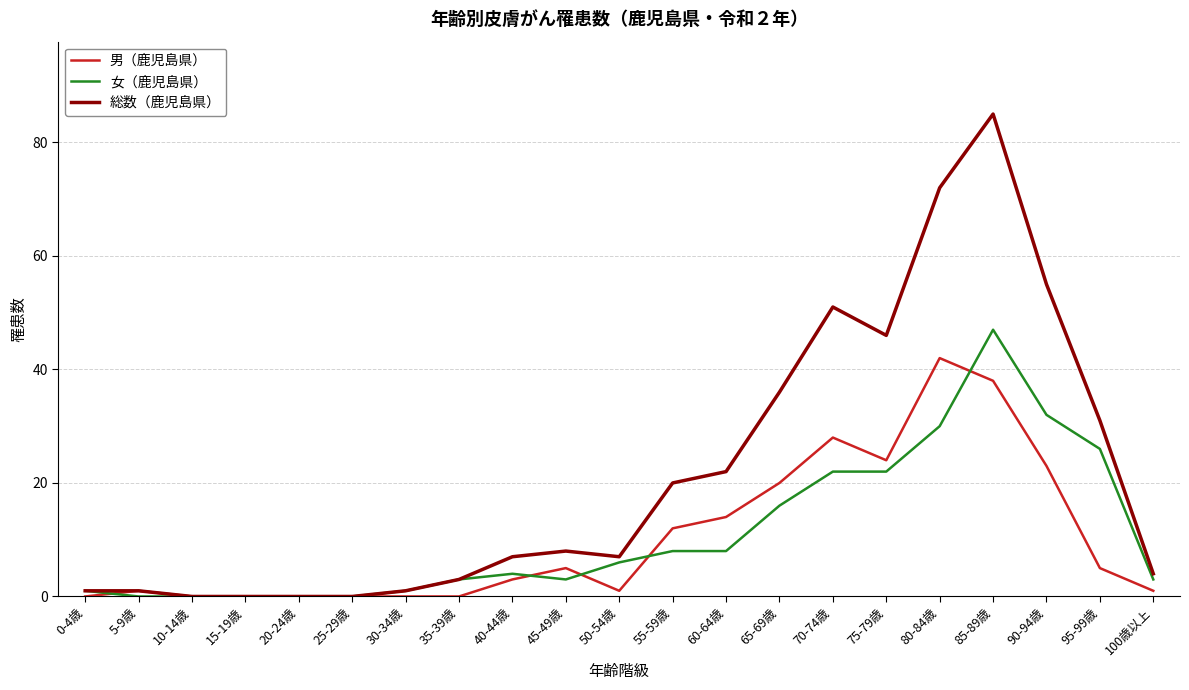

At how many categories does at least one series exceed 45?

5